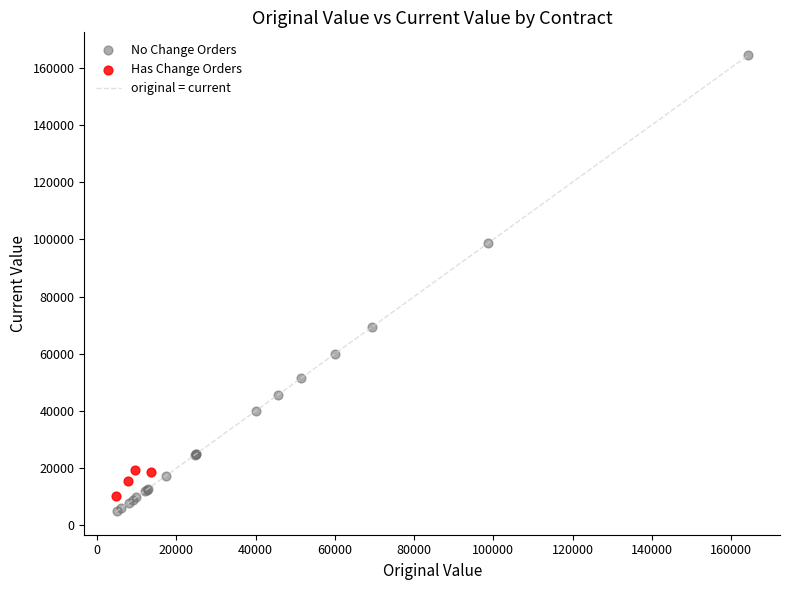

Which series has the widest spread of Y values?

No Change Orders